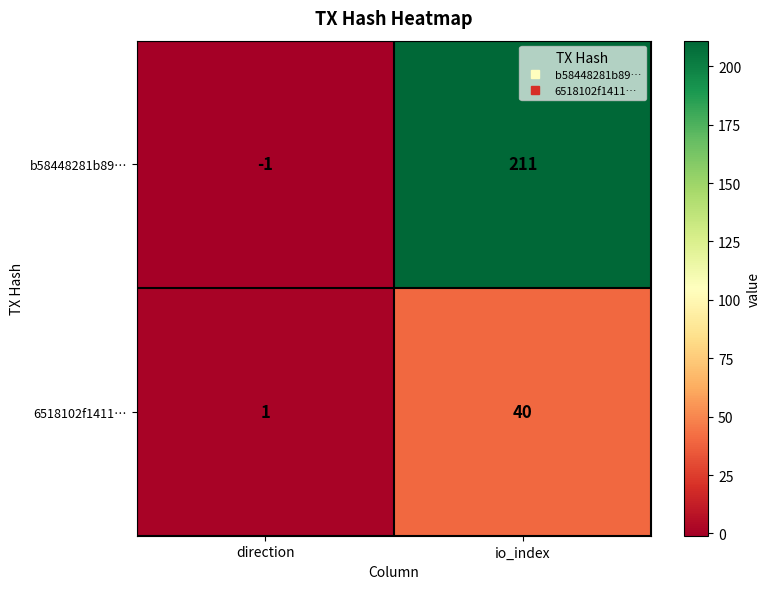

What is the difference between the b58448281b89… values at io_index and direction?

212